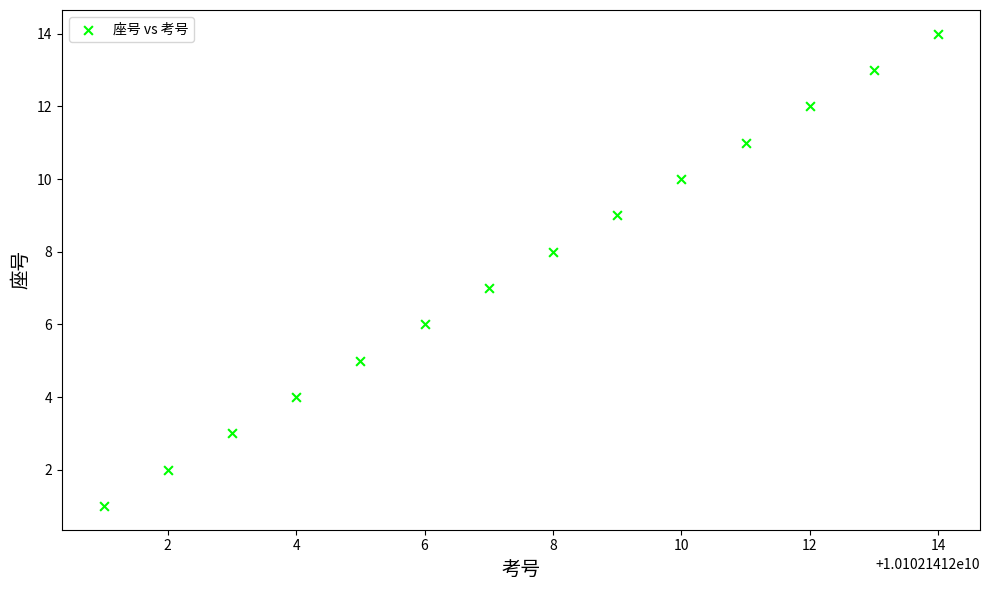

What is the range of X values (max minus min)?

13